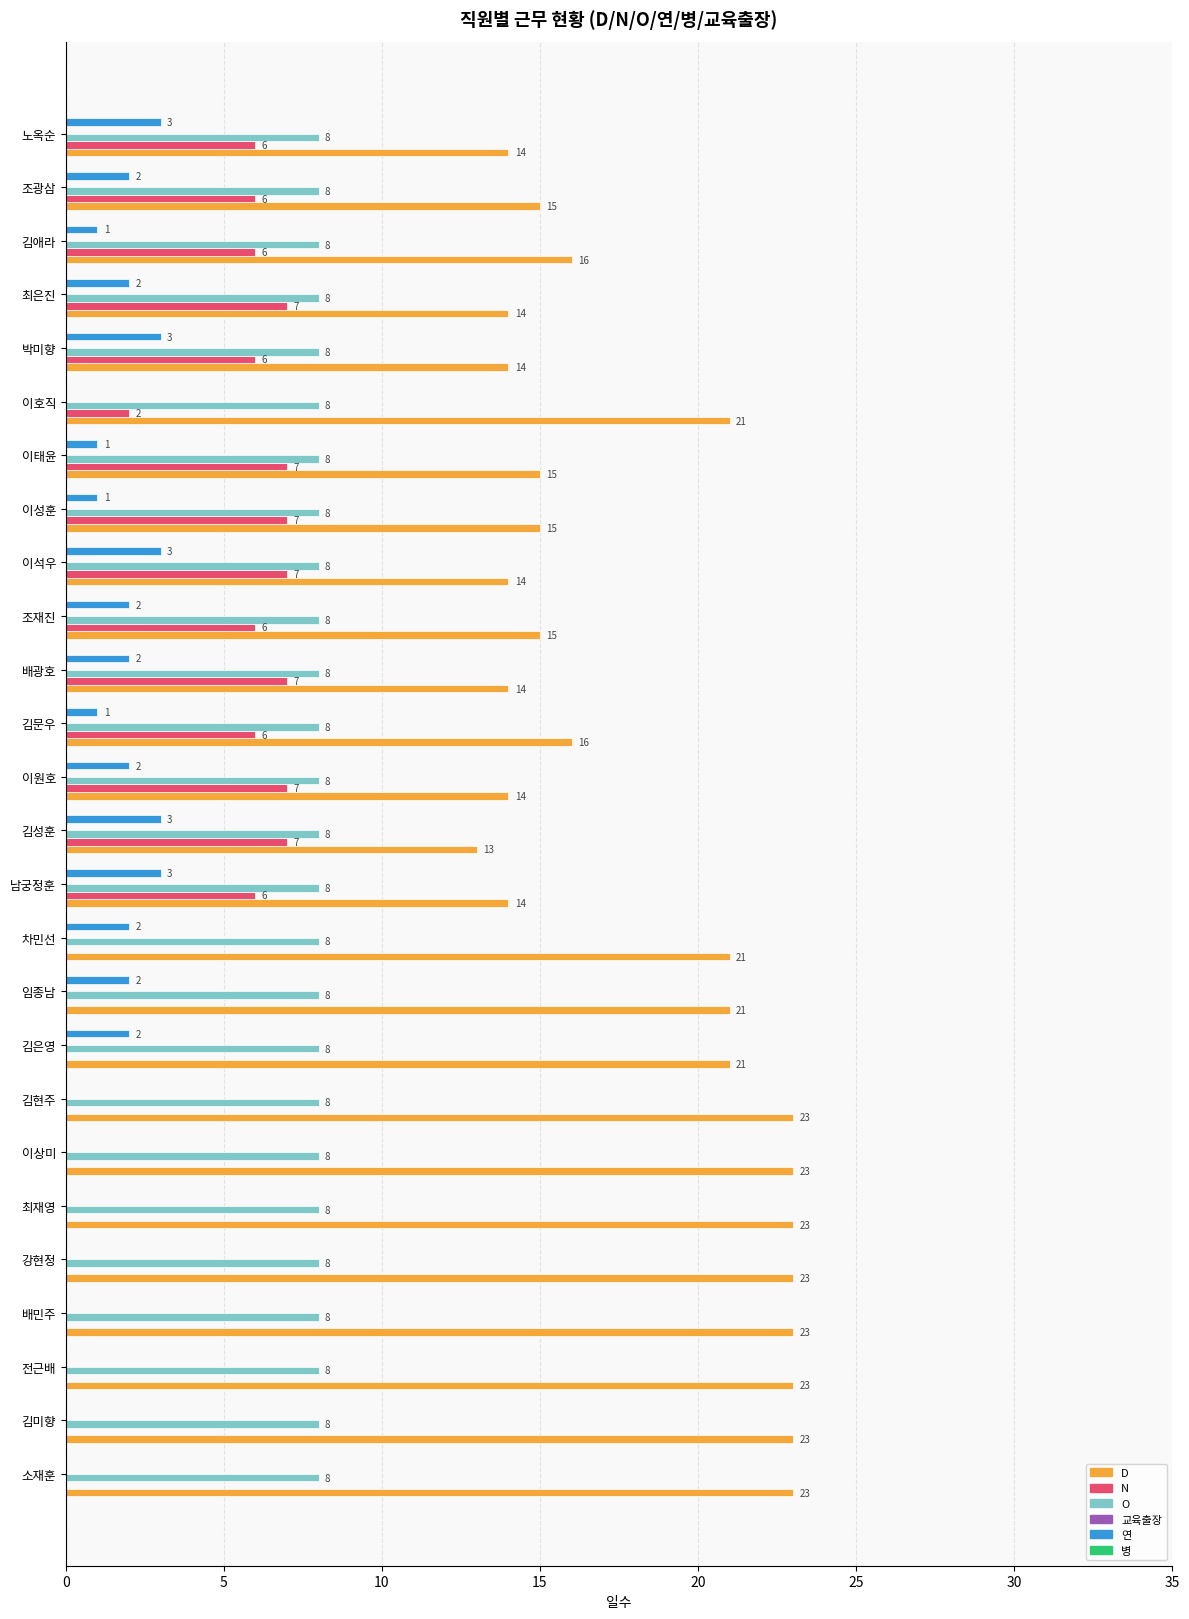

Which series has the largest total across all categories?

D